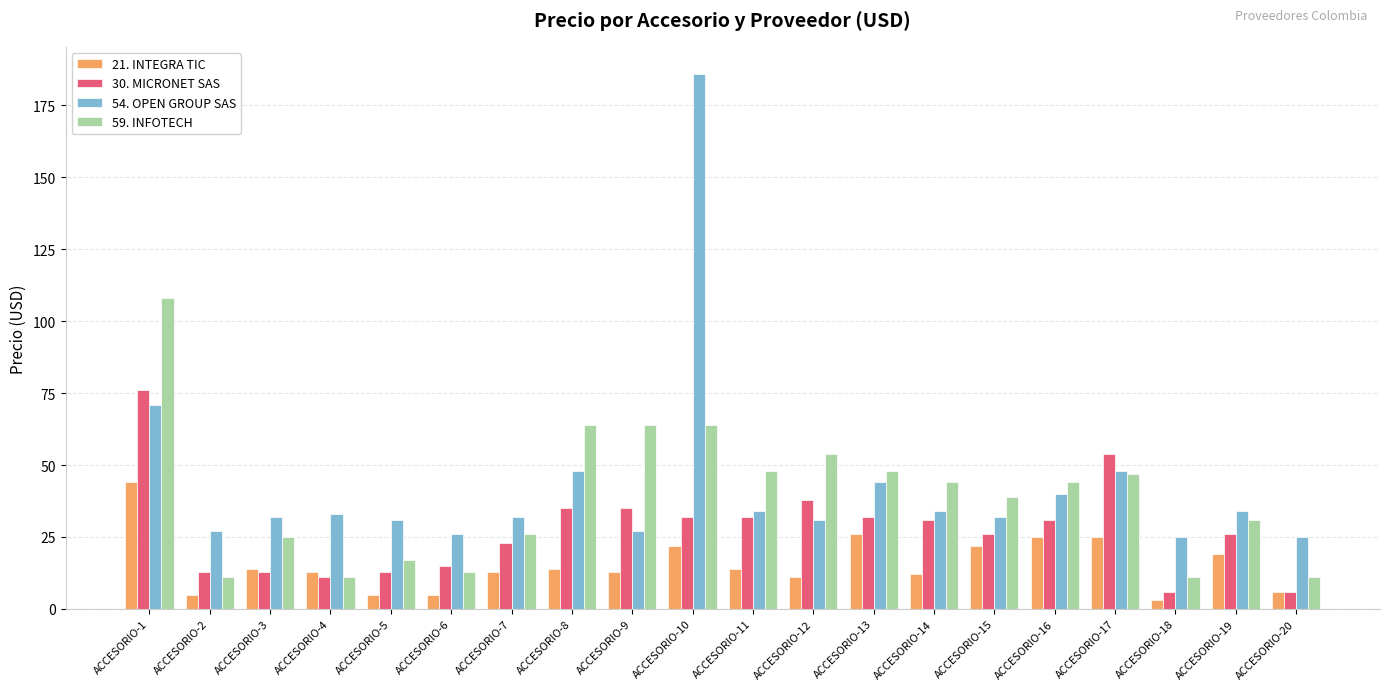

Reading left to right, what are all the values shown in this chart?

21. INTEGRA TIC: 44	5	14	13	5	5	13	14	13	22	14	11	26	12	22	25	25	3	19	6
30. MICRONET SAS: 76	13	13	11	13	15	23	35	35	32	32	38	32	31	26	31	54	6	26	6
54. OPEN GROUP SAS: 71	27	32	33	31	26	32	48	27	186	34	31	44	34	32	40	48	25	34	25
59. INFOTECH: 108	11	25	11	17	13	26	64	64	64	48	54	48	44	39	44	47	11	31	11